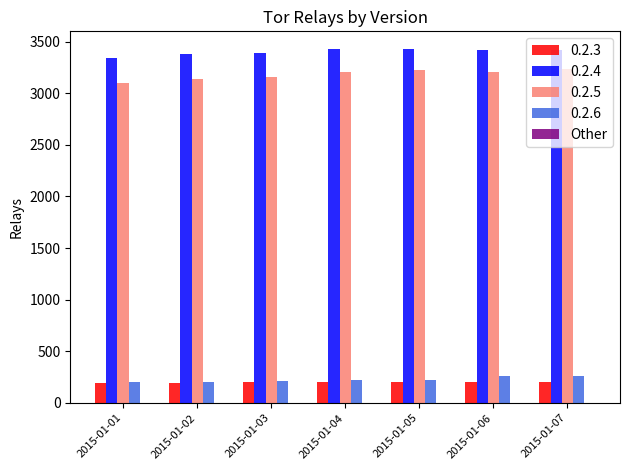

The value of 0.2.4 at 2015-01-01 is 681. True or false?

False